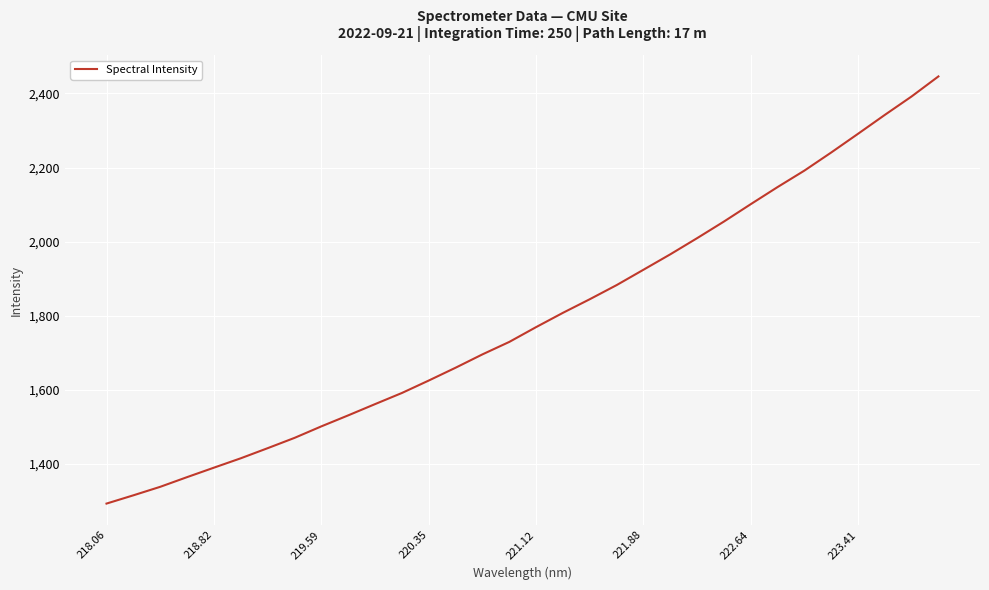

True or false: there are more than 1 points higher than both neighbors.

False